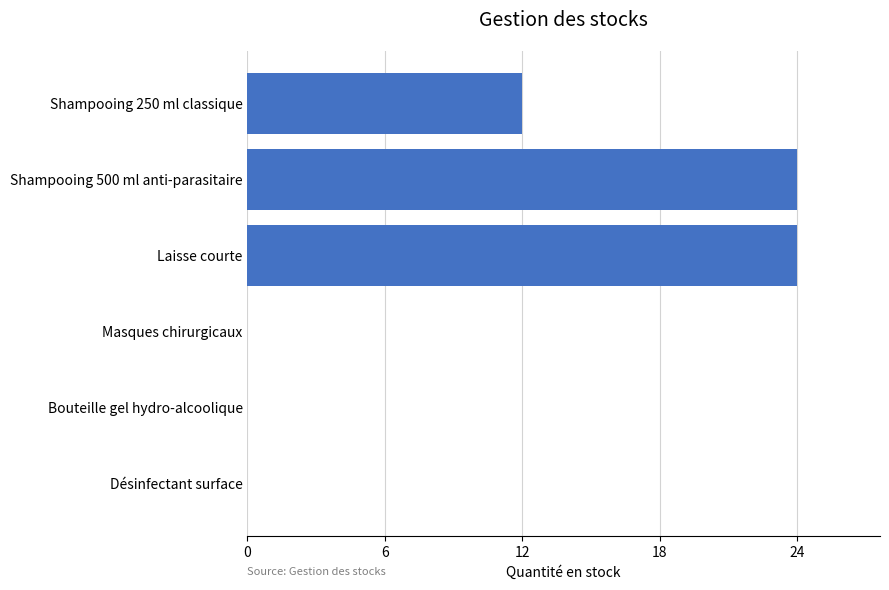

Which has a higher value, Shampooing 250 ml classique or Laisse courte?

Laisse courte